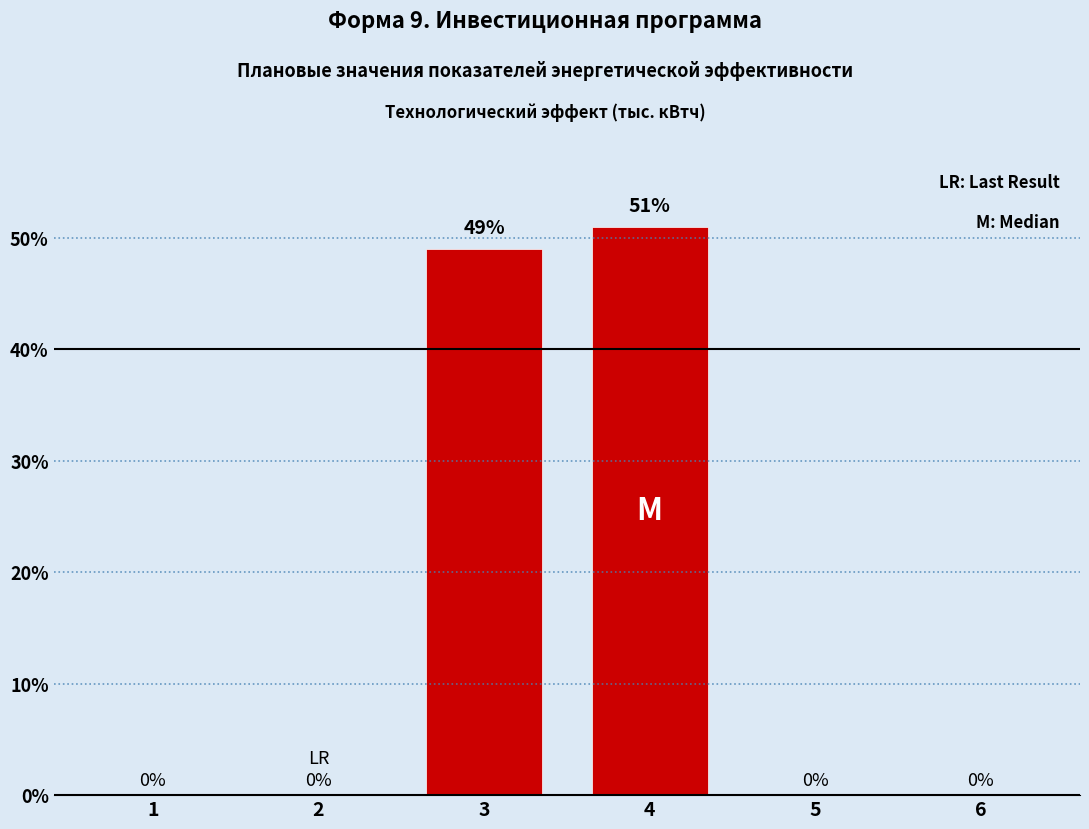

How many positive values are there?

2